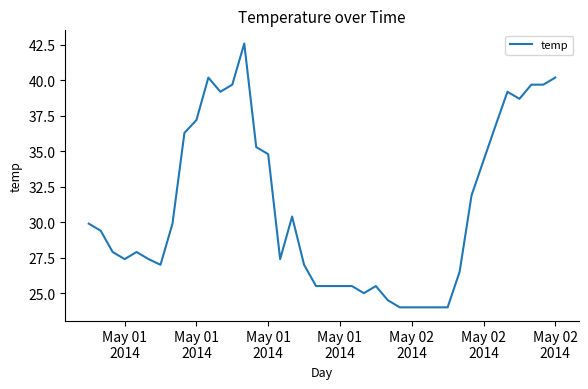

What is the difference between the maximum and minimum values?

18.6